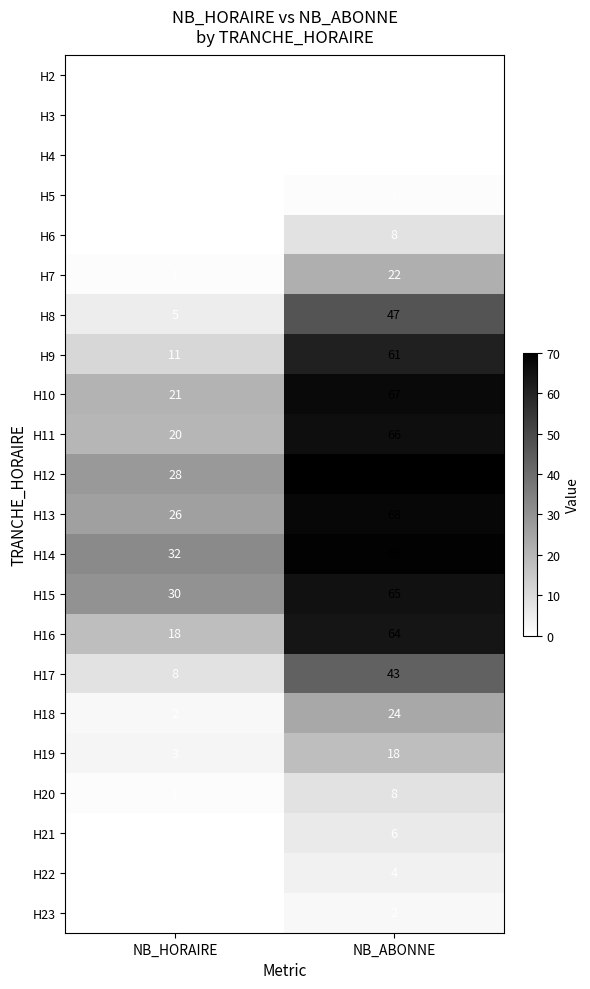

At which category is the sum across all series the highest?

NB_ABONNE